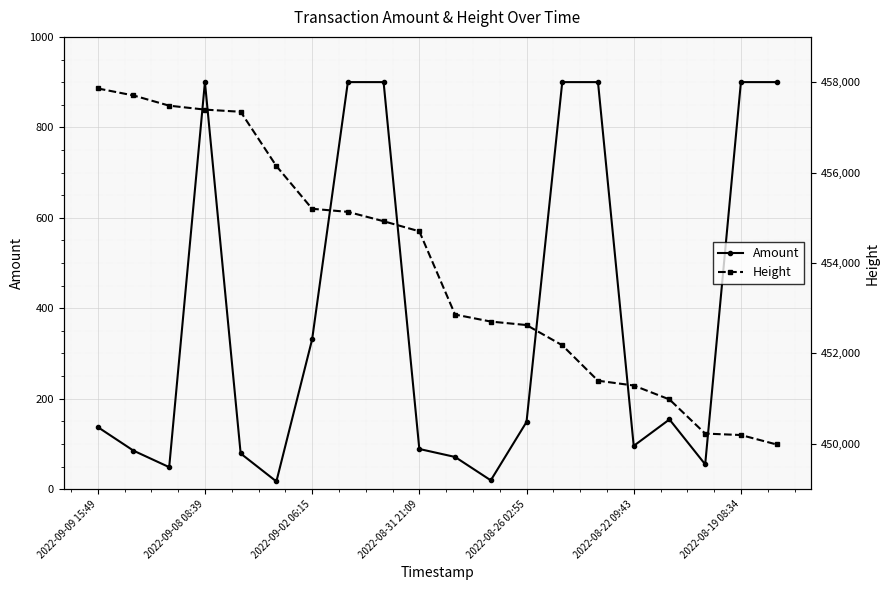

At which category does Amount reach its first local peak?

2022-09-08 08:39